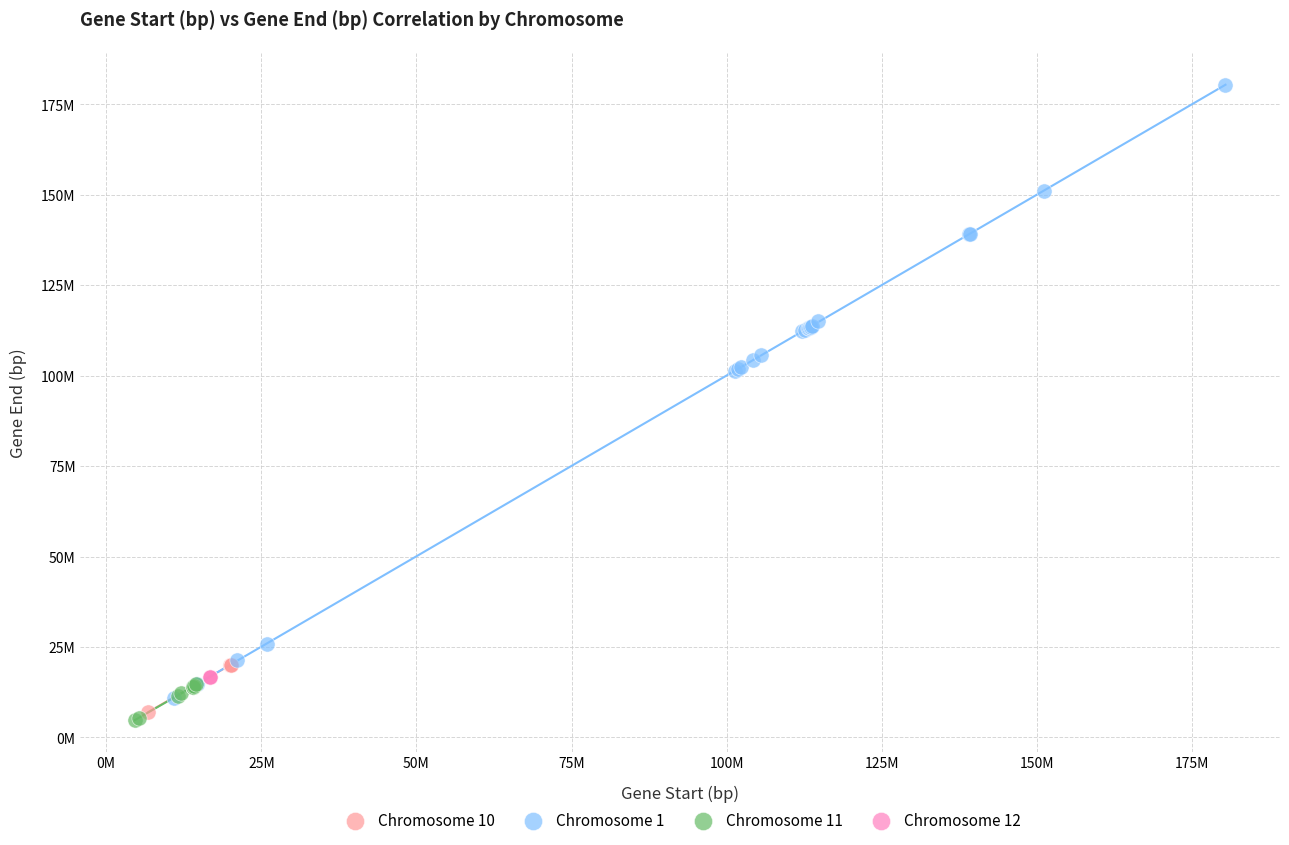

What are all the series names shown in the legend?

Chromosome 10, Chromosome 1, Chromosome 11, Chromosome 12